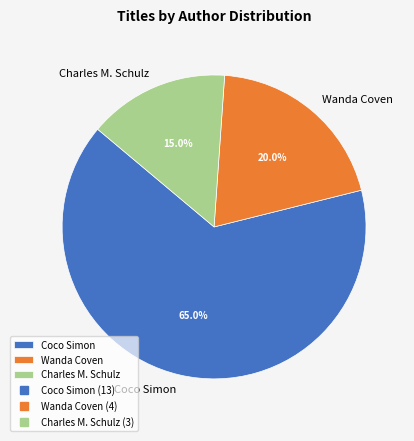

Between Charles M. Schulz and Coco Simon, which is larger?

Coco Simon